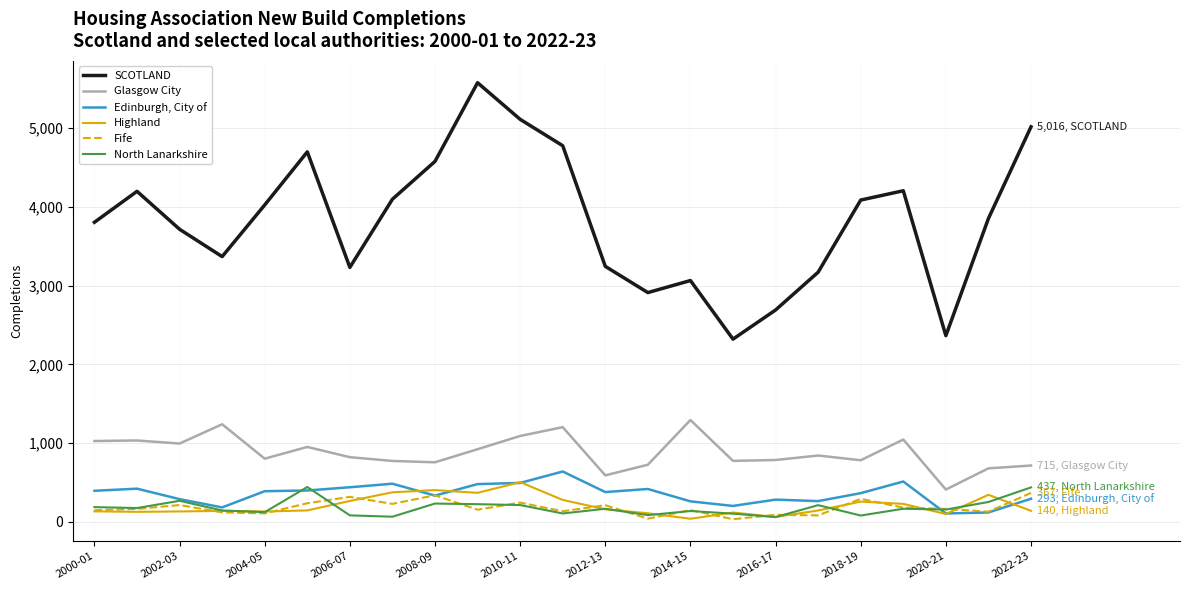

Which series has the widest spread of values?

SCOTLAND